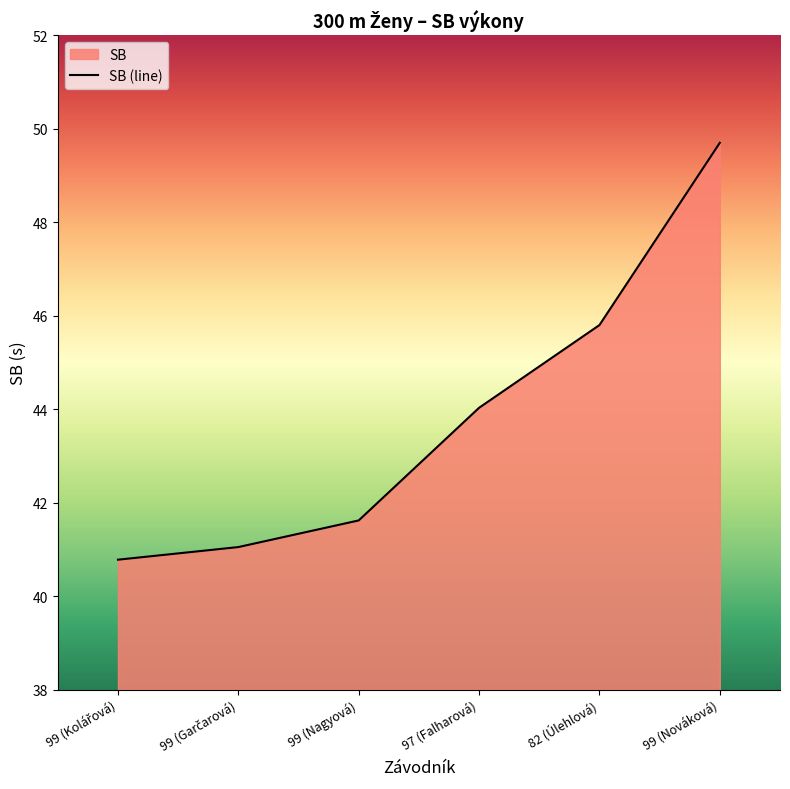

The value at 99 (Nagyová) is 41.6. True or false?

True